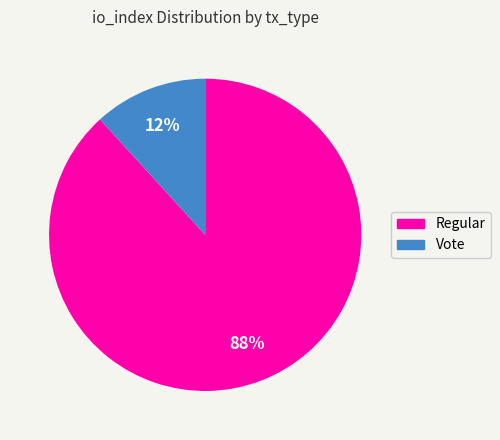

Is there any slice that represents more than half of the pie?

Yes